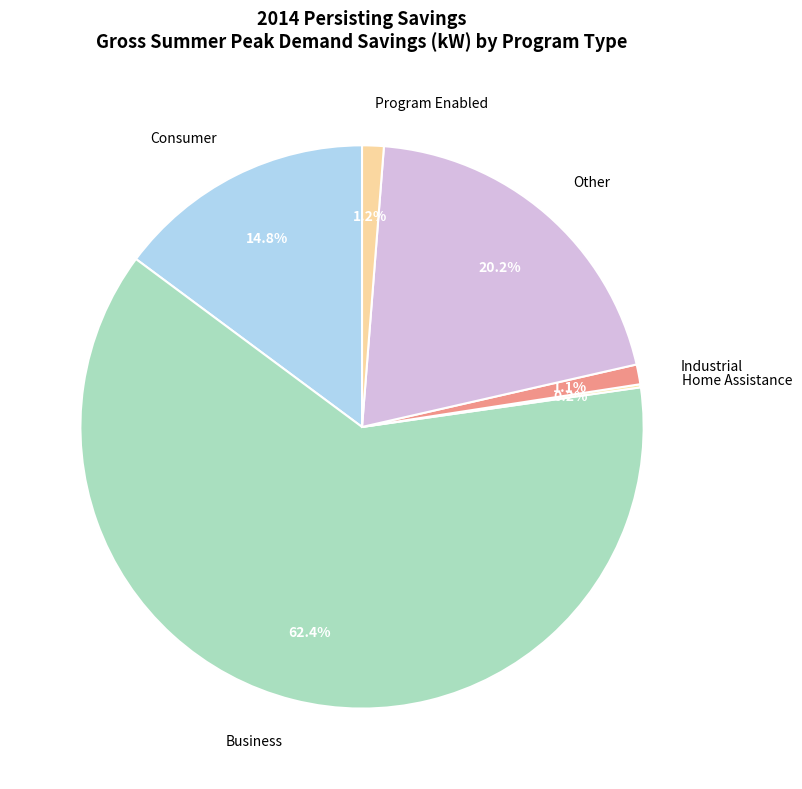

To the nearest percent, what is the difference between the largest and smallest slice percentages?

62%